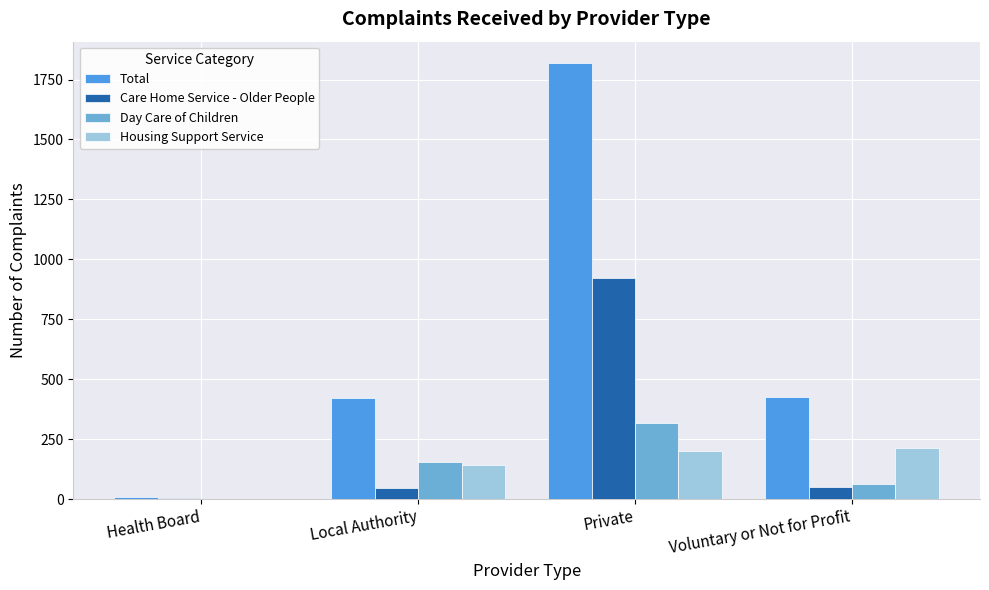

Is it true that Day Care of Children equals 164 at Health Board?

False